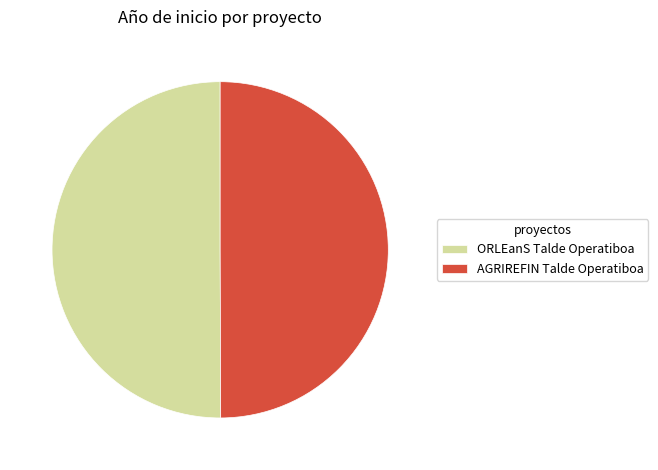

What is the ratio of the value at ORLEanS Talde Operatiboa to the value at AGRIREFIN Talde Operatiboa?

1.0